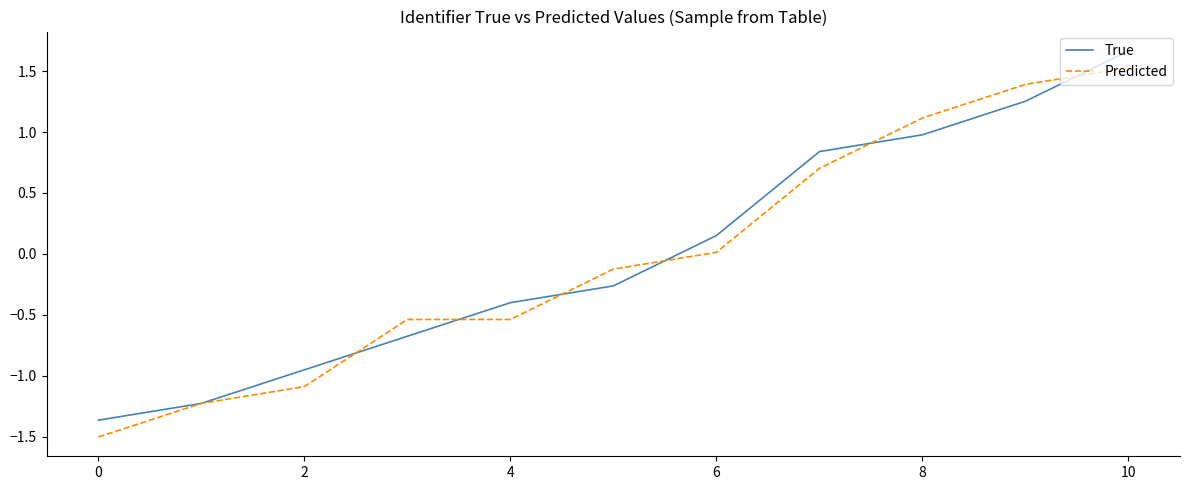

What is the highest value of the True series?

1.7